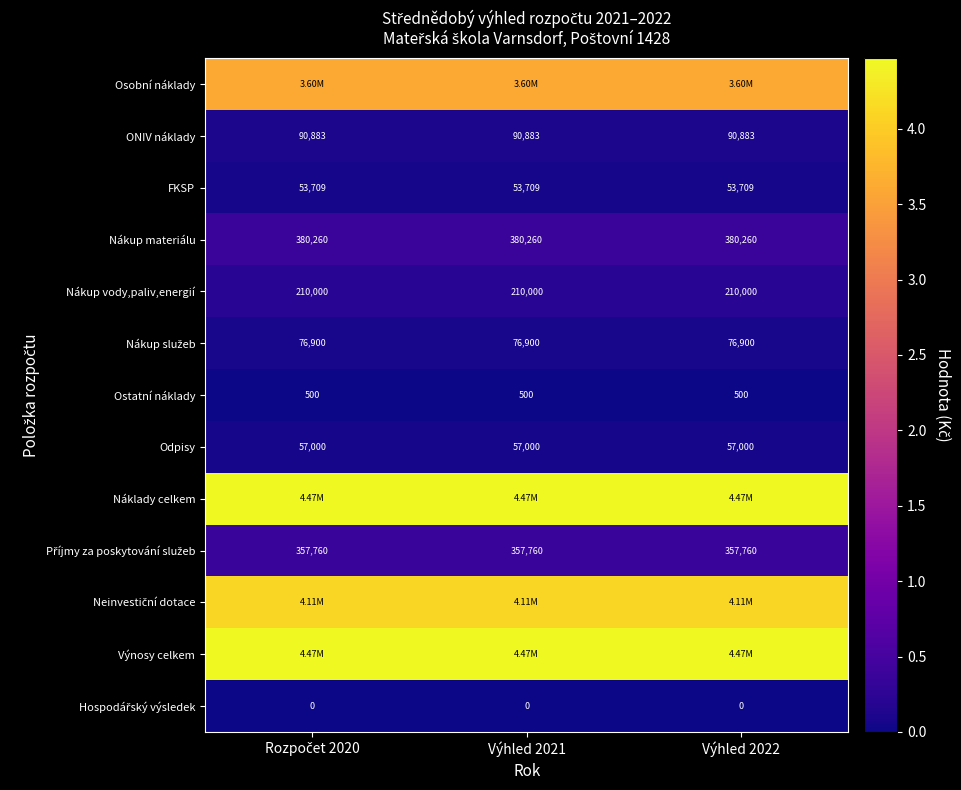

What is the average value of the ONIV náklady series?

90883